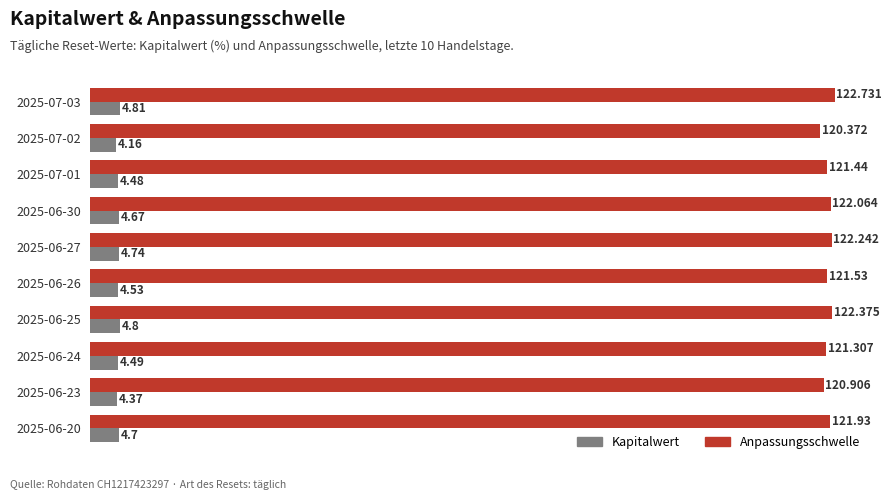

Which series has the largest total across all categories?

Anpassungsschwelle